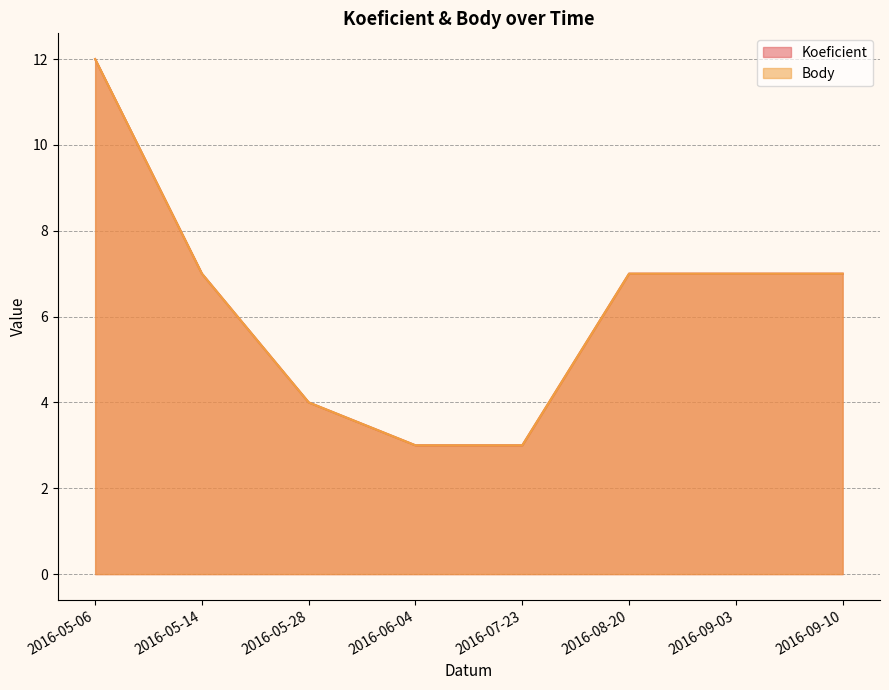

Reading left to right, transcribe all the data shown in this chart.

Koeficient: 12	7	4	3	3	7	7	7
Body: 12	7	4	3	3	7	7	7